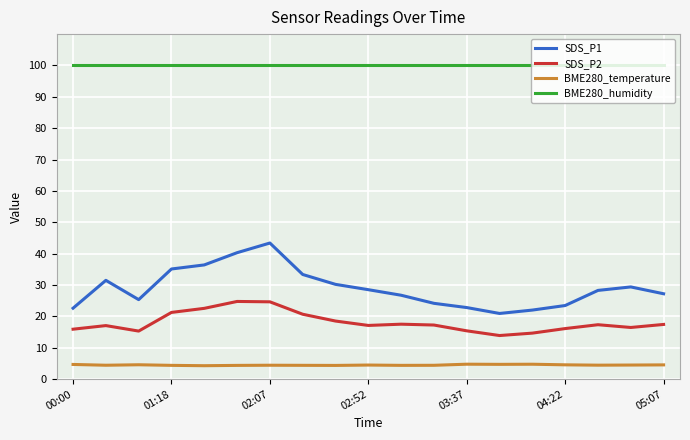

What is the maximum value shown in the chart?

100.0